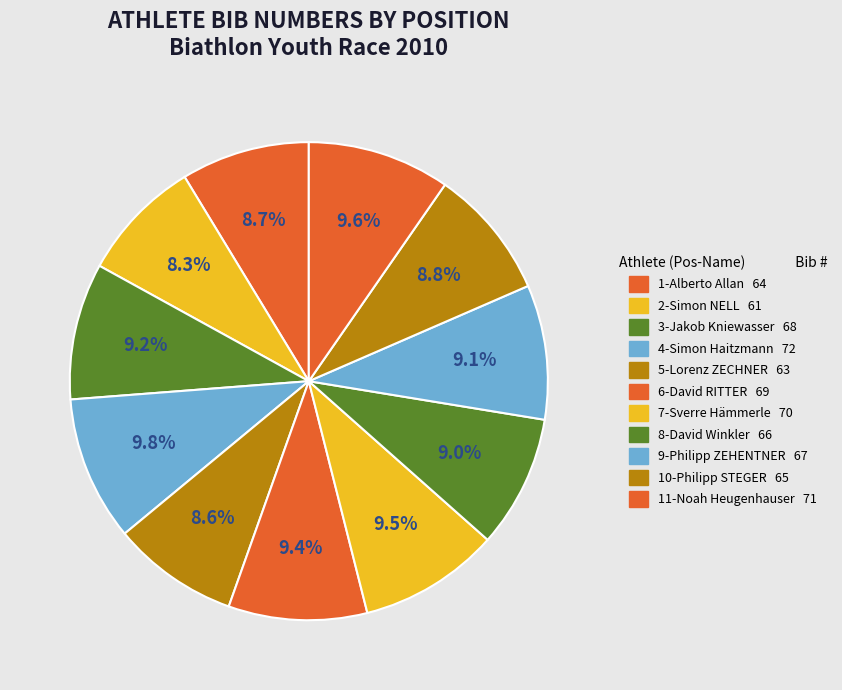

How many slices are in this pie chart?

11